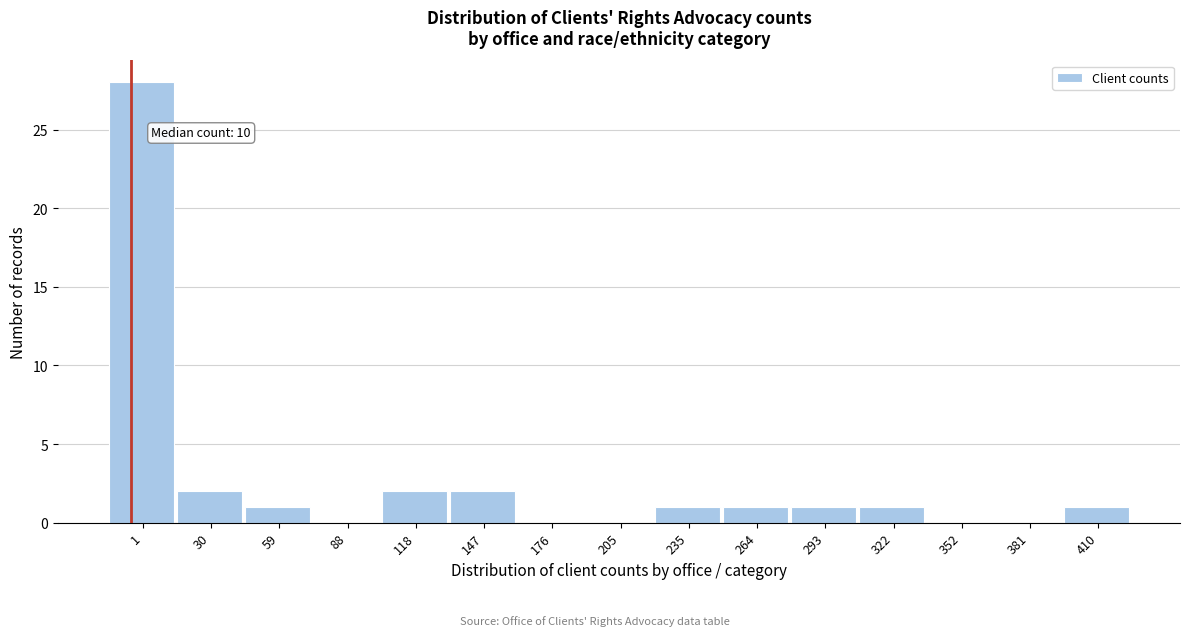

Reading left to right, extract all data points from this chart.

1=28	30=2	59=1	88=0	118=2	147=2	176=0	205=0	235=1	264=1	293=1	322=1	352=0	381=0	410=1